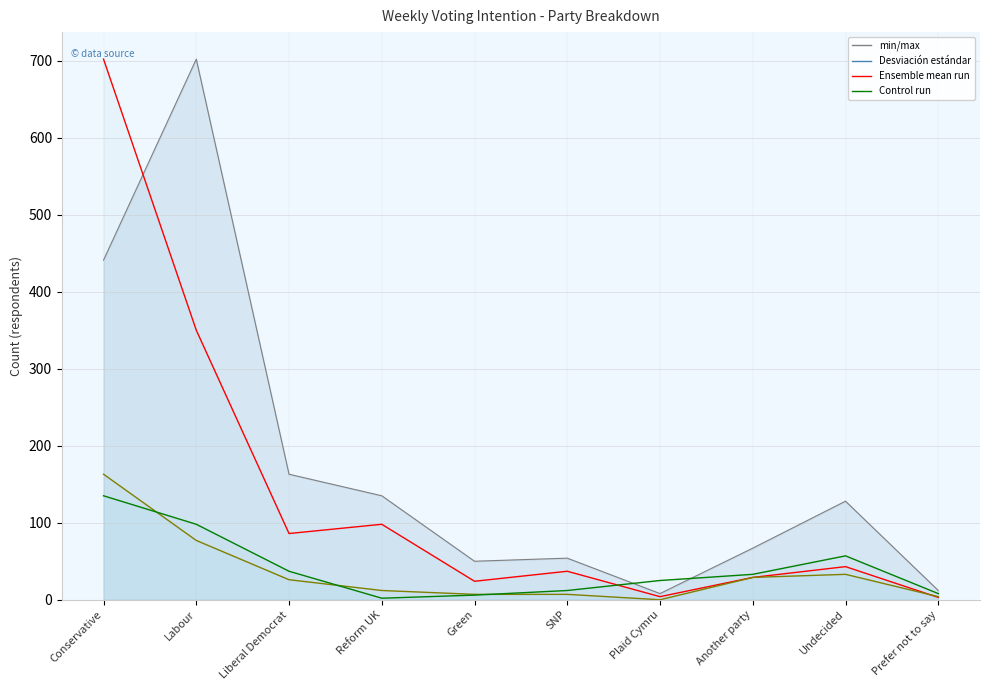

How many distinct data groups are displayed?

4